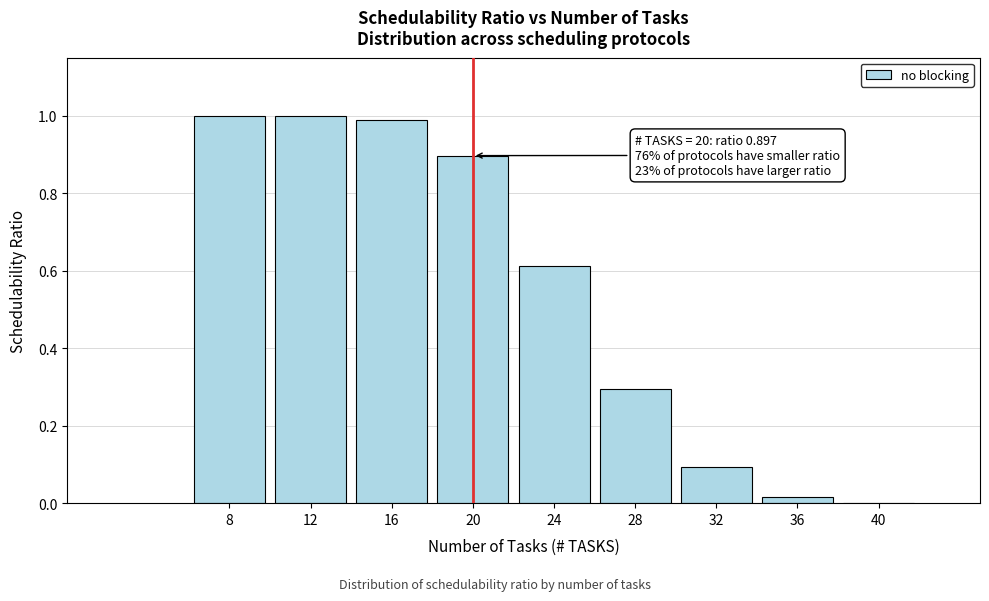

The value at 24 is 0.9. True or false?

False